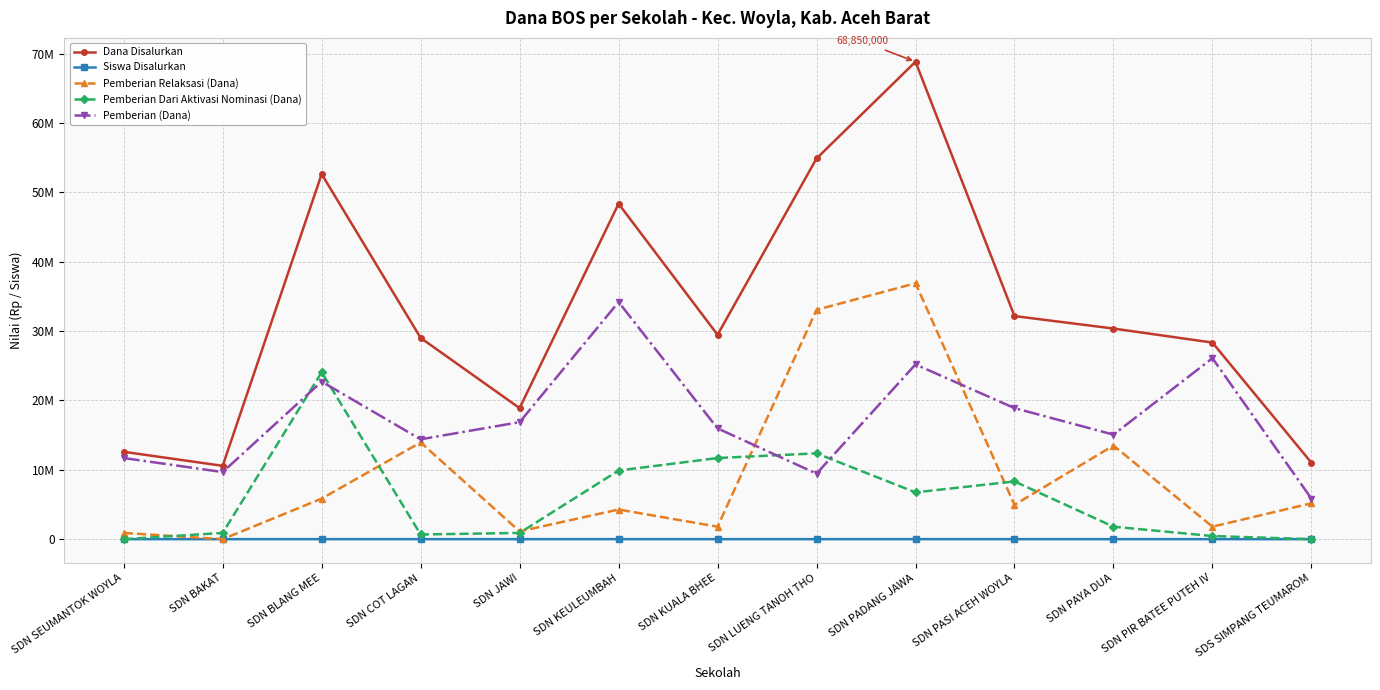

What is the maximum value for Pemberian Dari Aktivasi Nominasi (Dana)?

24075000